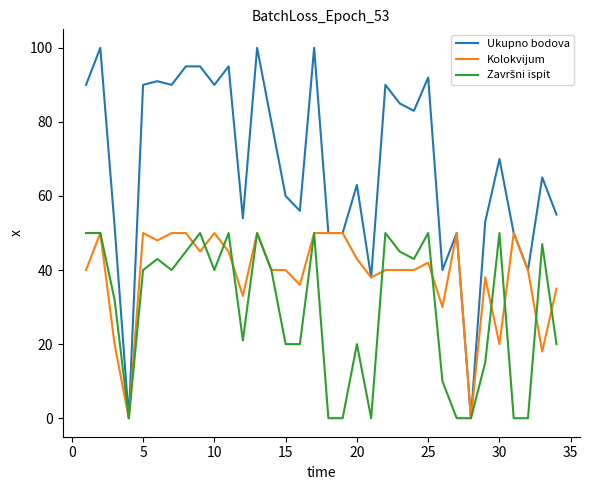

At how many categories does at least one series exceed 42?

29